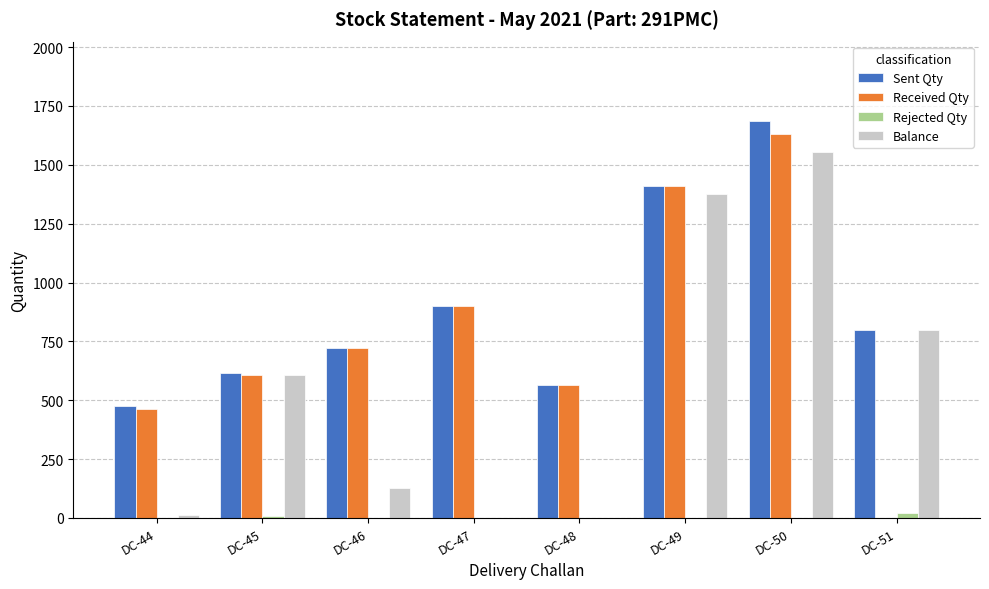

Which series changed the most between DC-48 and DC-49?

Balance